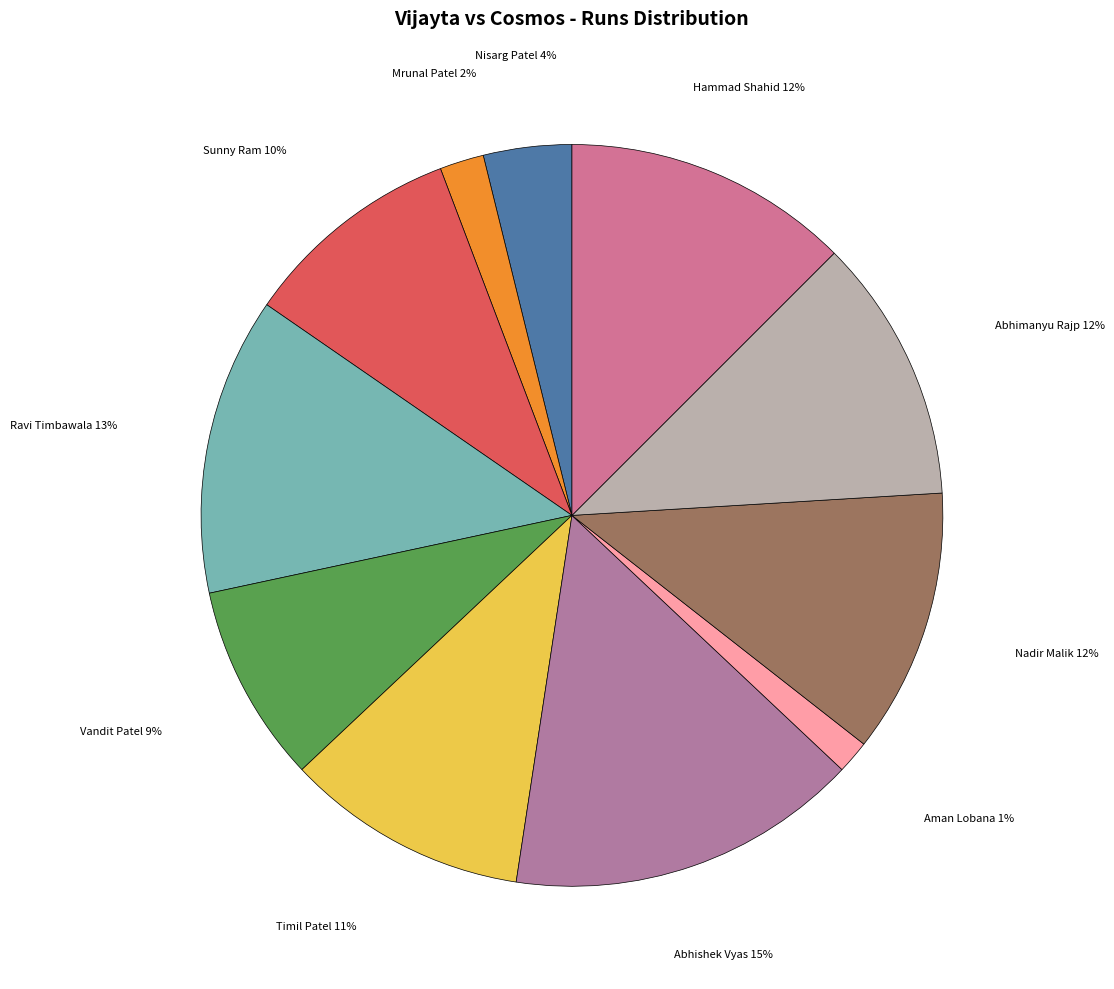

How many slices are in this pie chart?

11